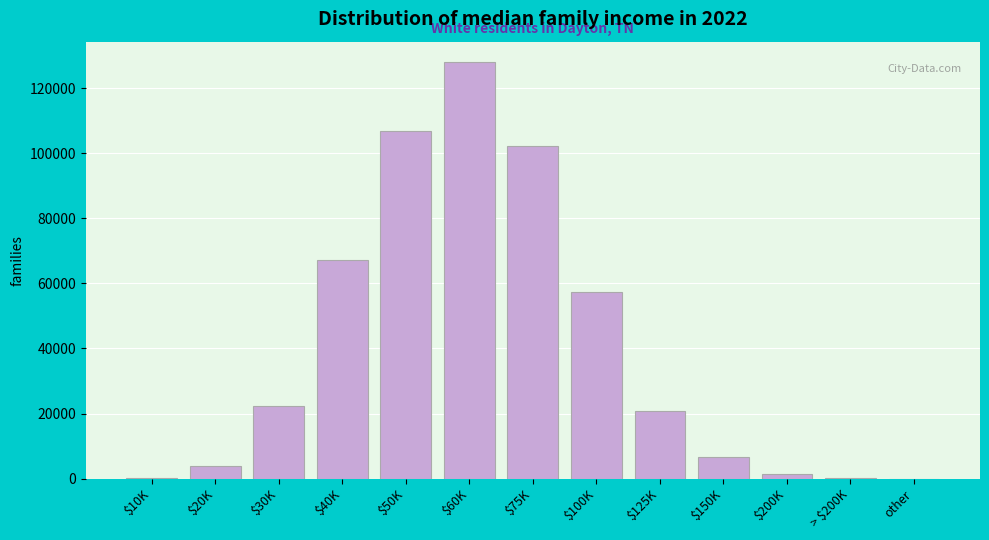

What is the maximum value shown in the chart?

127867